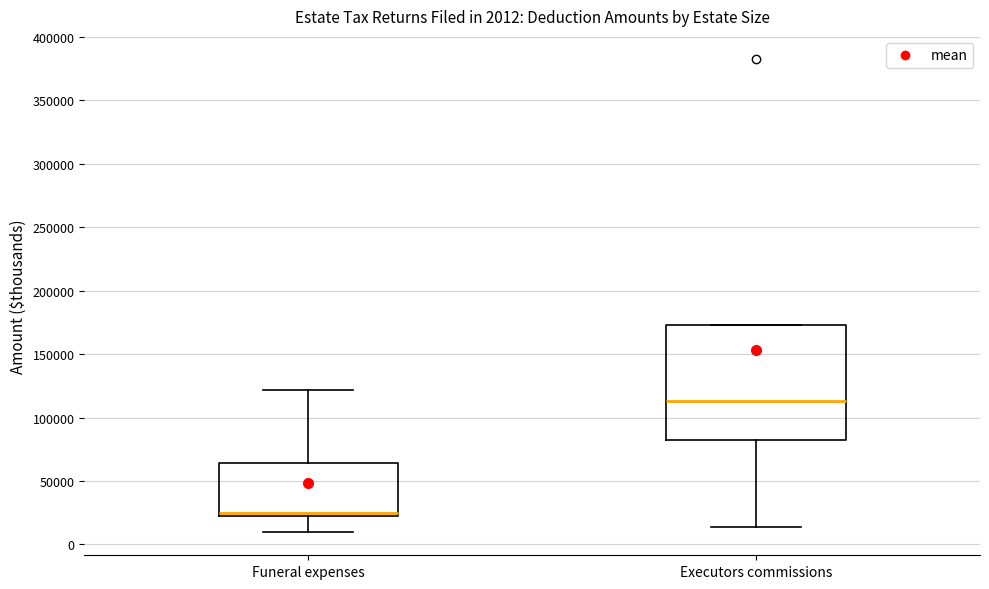

Comparing the boxes themselves (not the whiskers), which one is the tallest?

Executors commissions